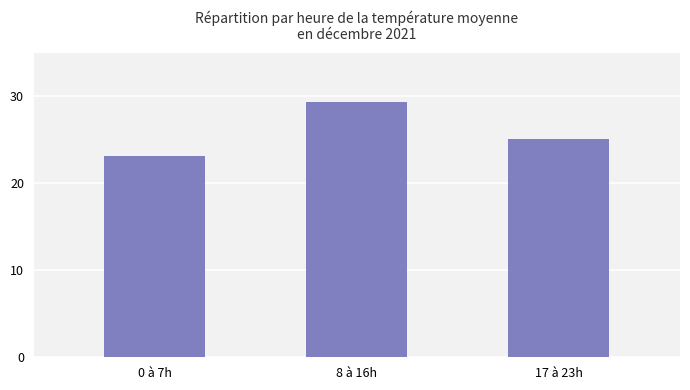

At which label does the data first exceed 25?

8 à 16h